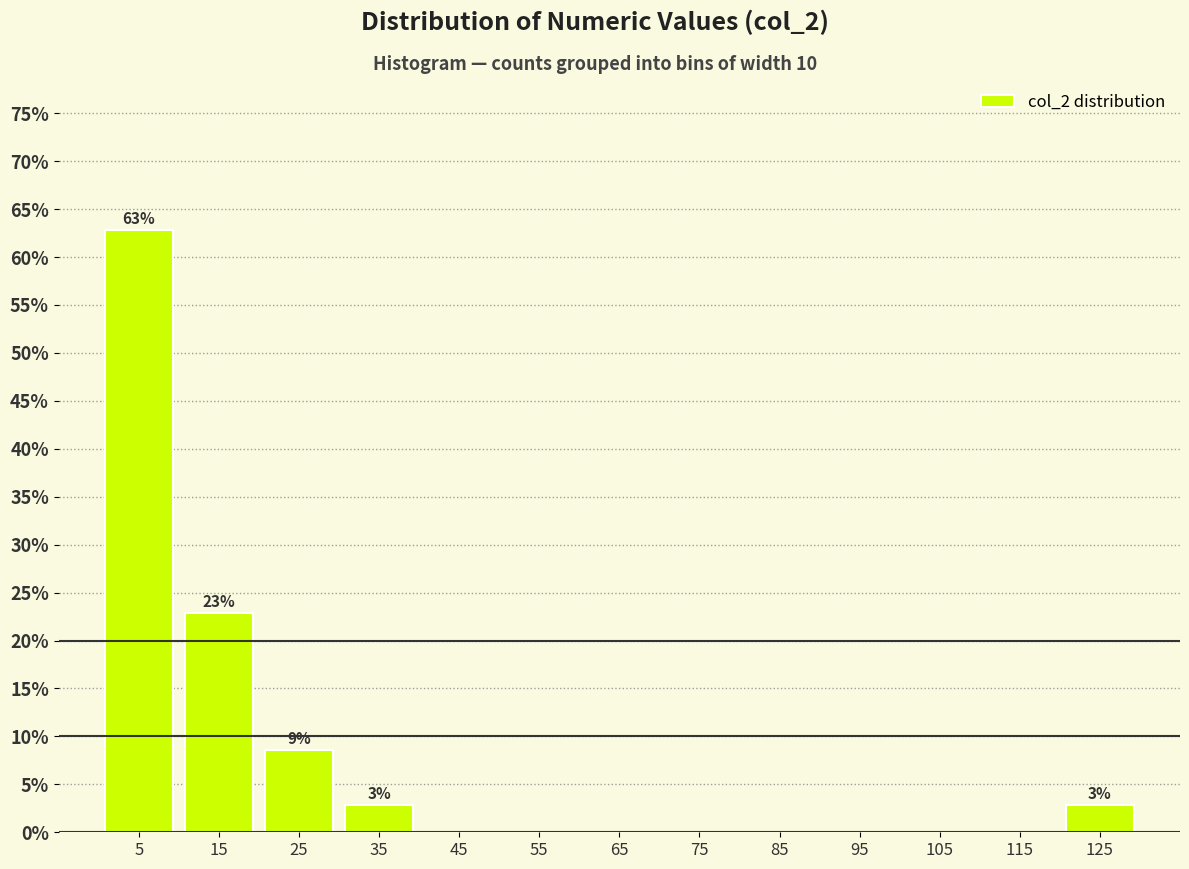

Which range on the x-axis has the tallest bar?

0 to 10